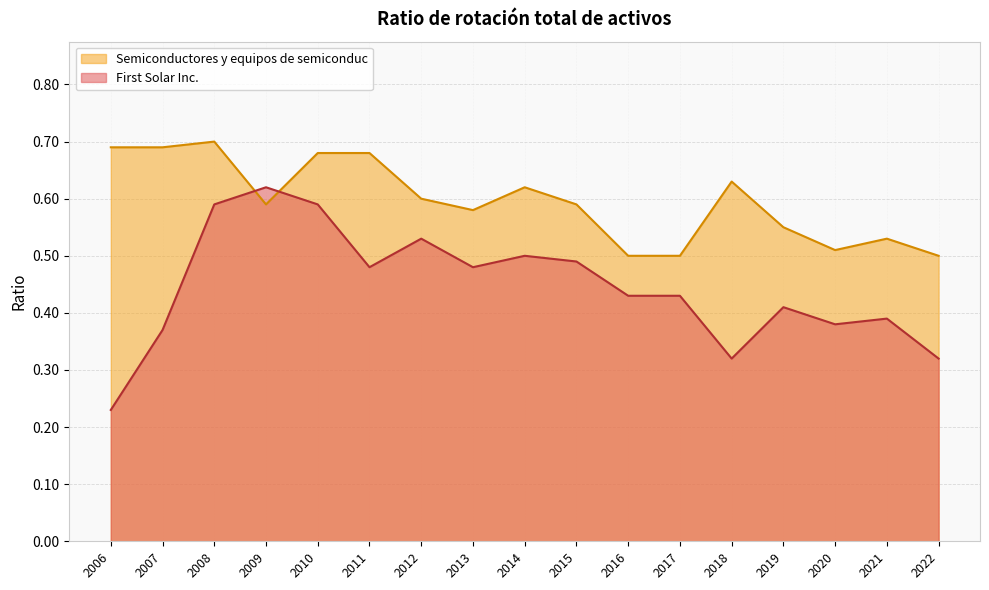

At which category does First Solar Inc. reach its first local valley?

2011